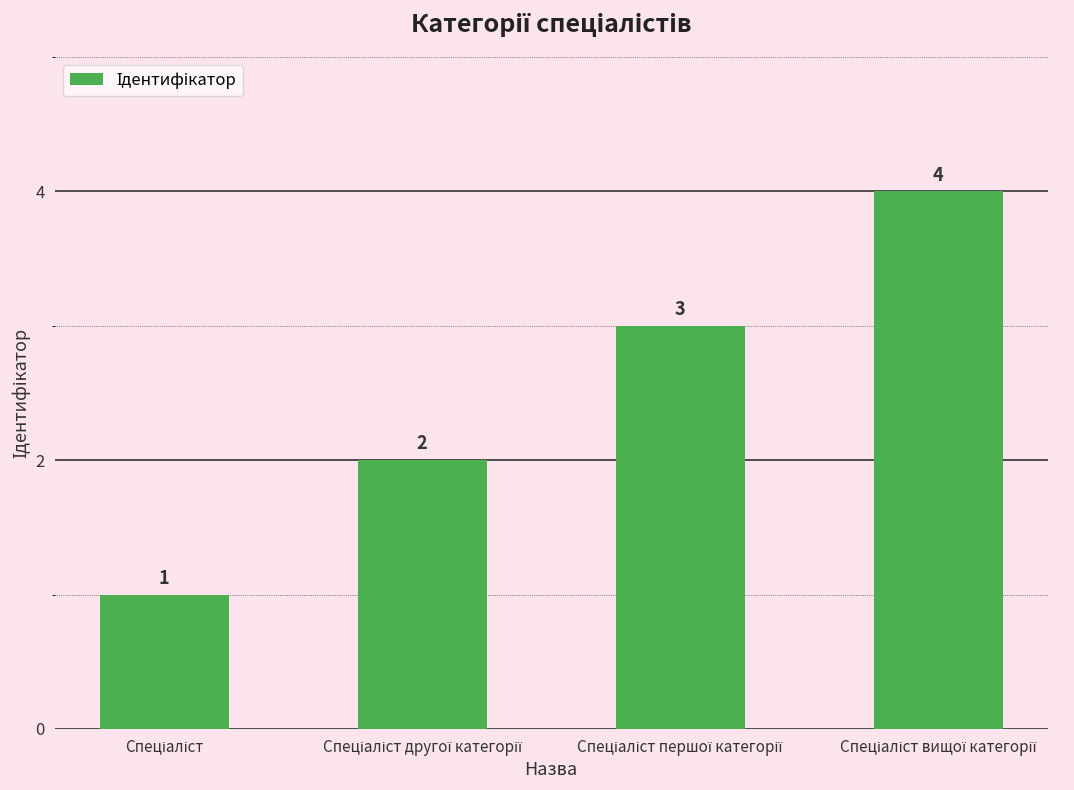

What is the sum of all values?

10